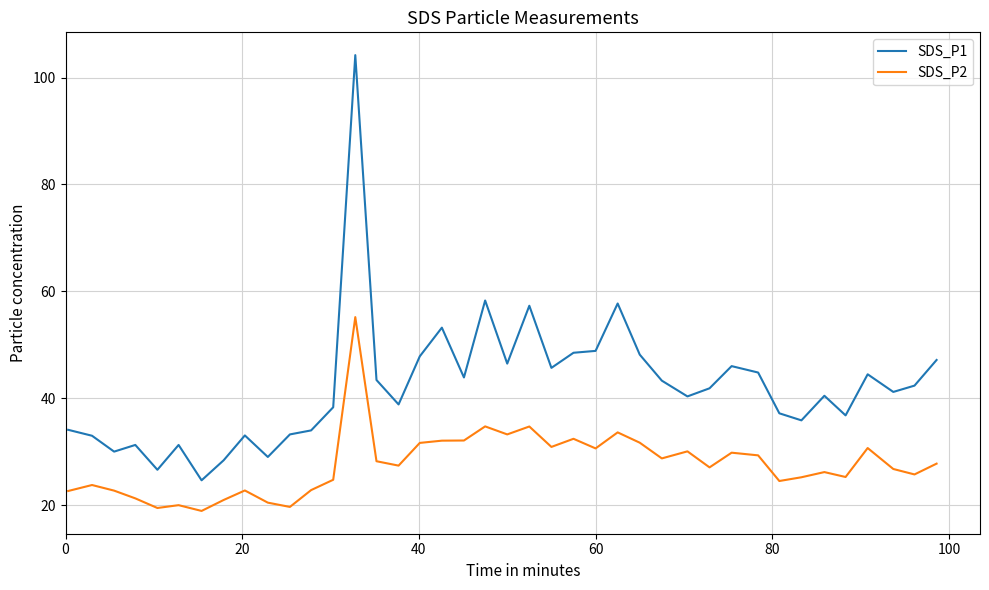

What is the smallest value displayed?

18.9